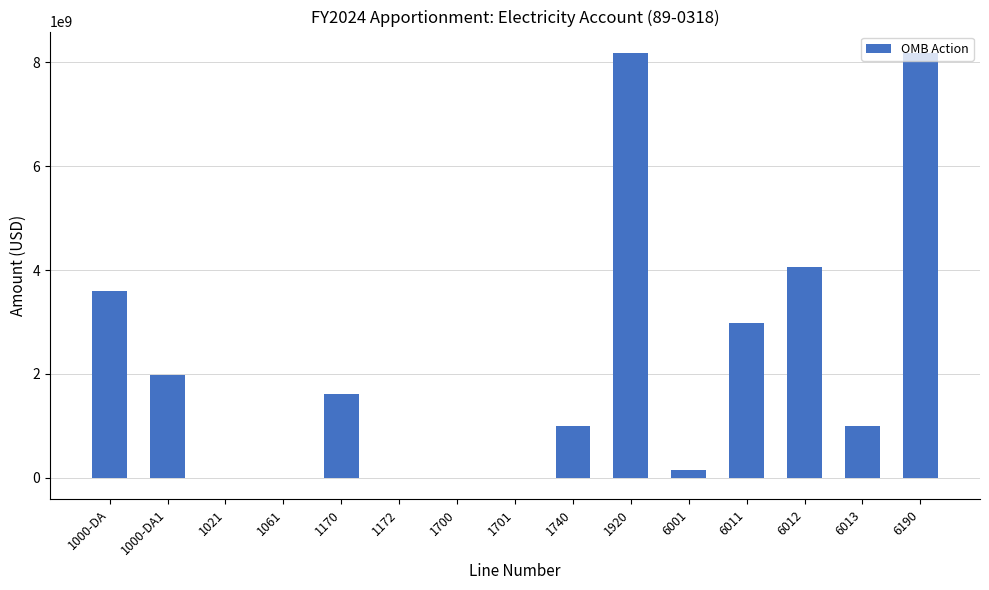

What is the maximum value shown in the chart?

8181524328